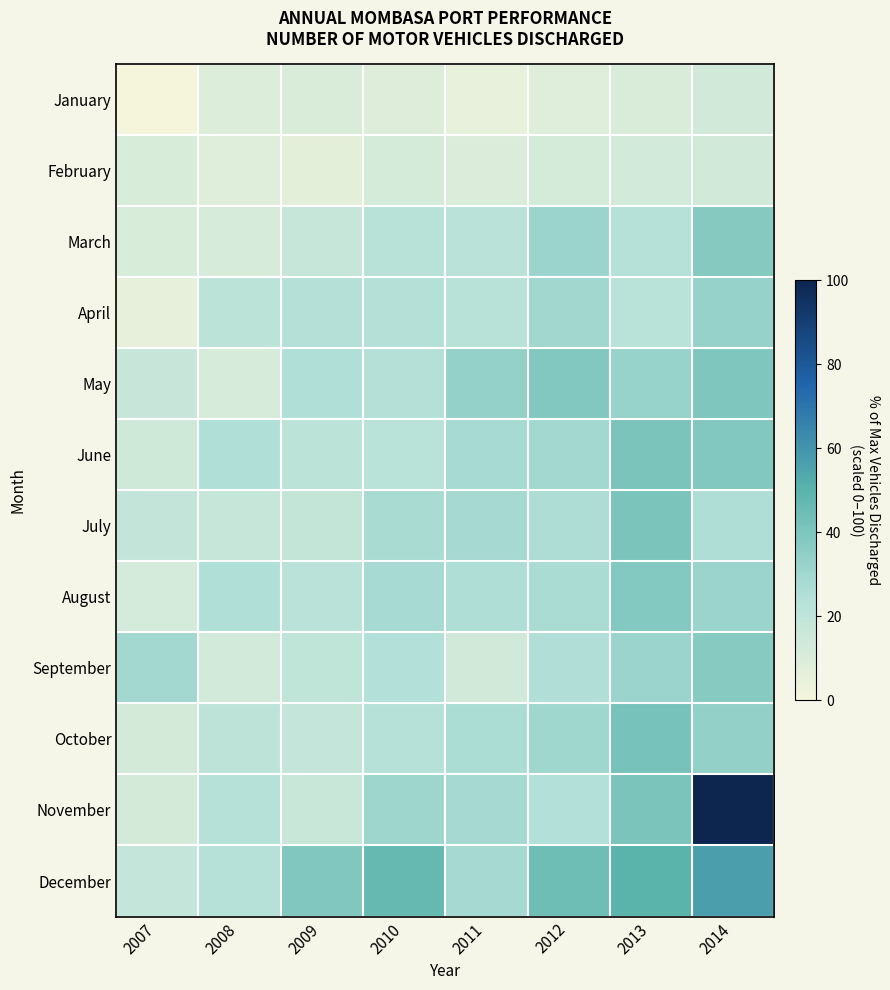

Rank the series by their maximum value, from lowest to highest.

January, February, April, September, March, August, May, July, June, October, December, November